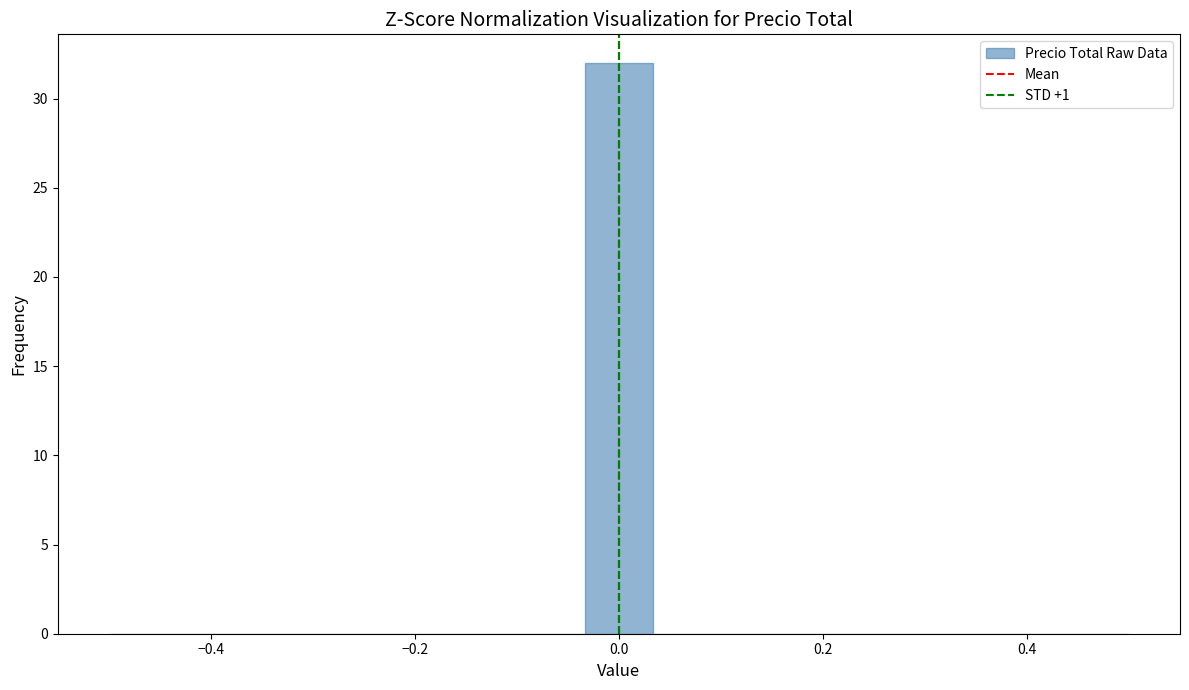

Read against the x-axis, roughly where is the centre of the tallest bar?

0.00